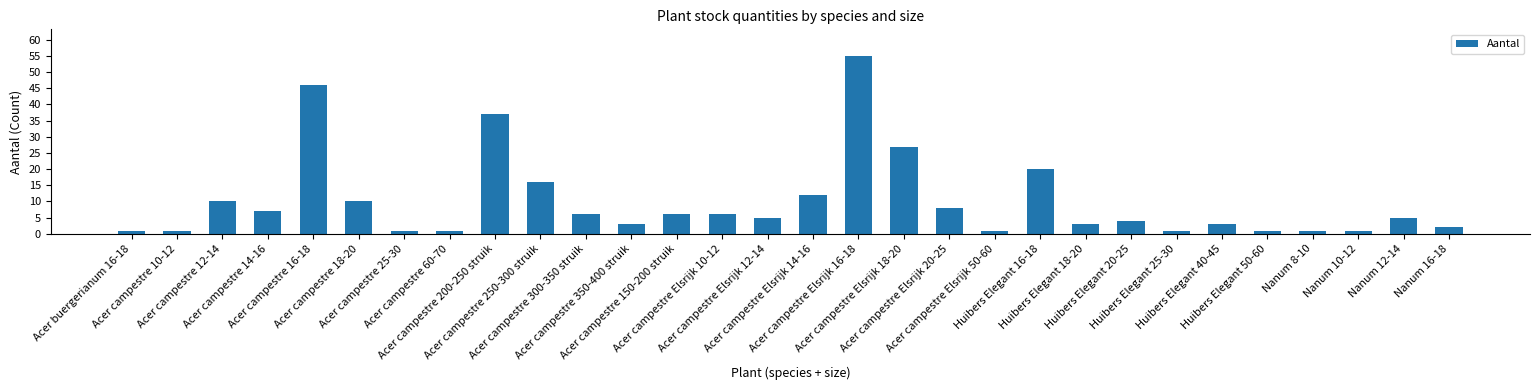

What is the label of the 6th bar from the right?

Huibers Elegant 40-45